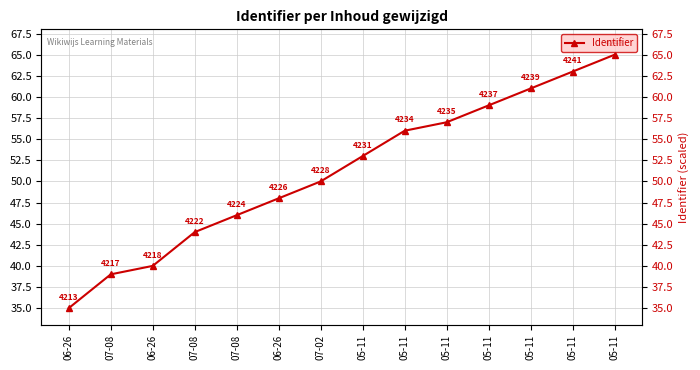

Rank the categories by value from highest to lowest.

05-11, 05-11, 05-11, 05-11, 05-11, 05-11, 05-11, 07-02, 06-26, 07-08, 07-08, 06-26, 07-08, 06-26